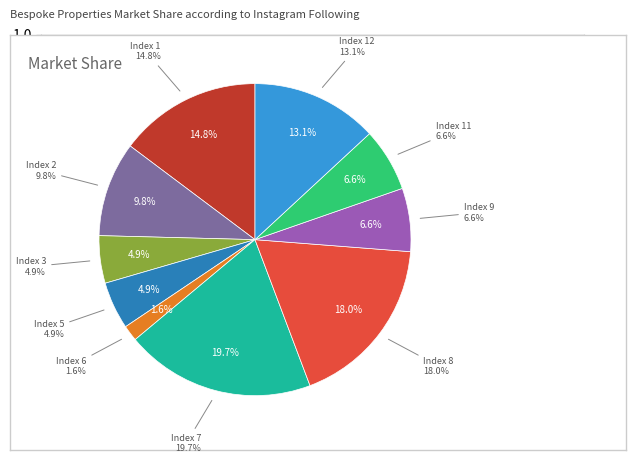

Do 7 and 5 together represent more than half of the pie?

No